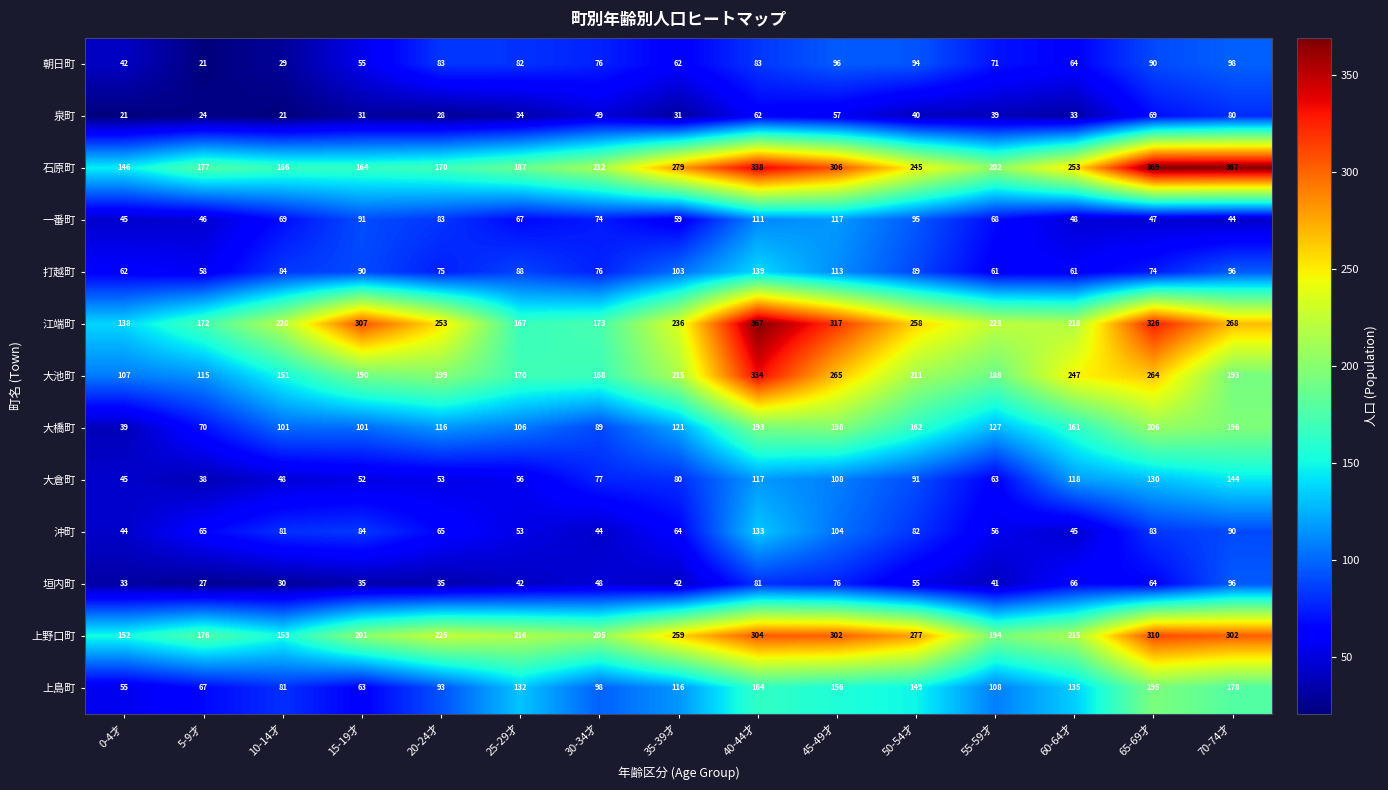

Which series has the largest range (max minus min)?

江端町